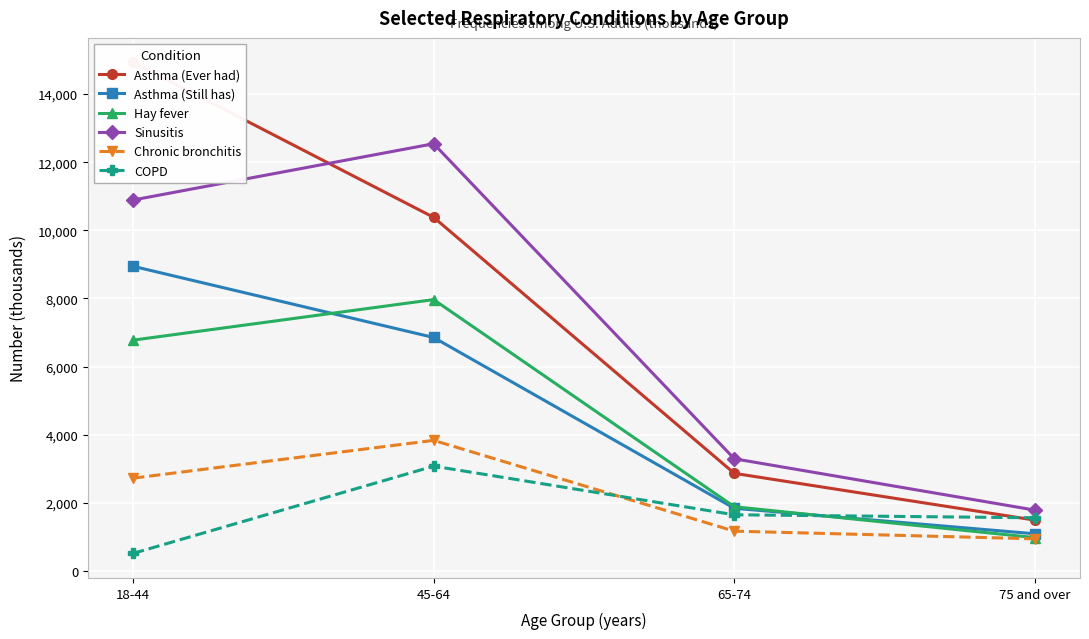

True or false: Sinusitis and COPD cross at least once.

False